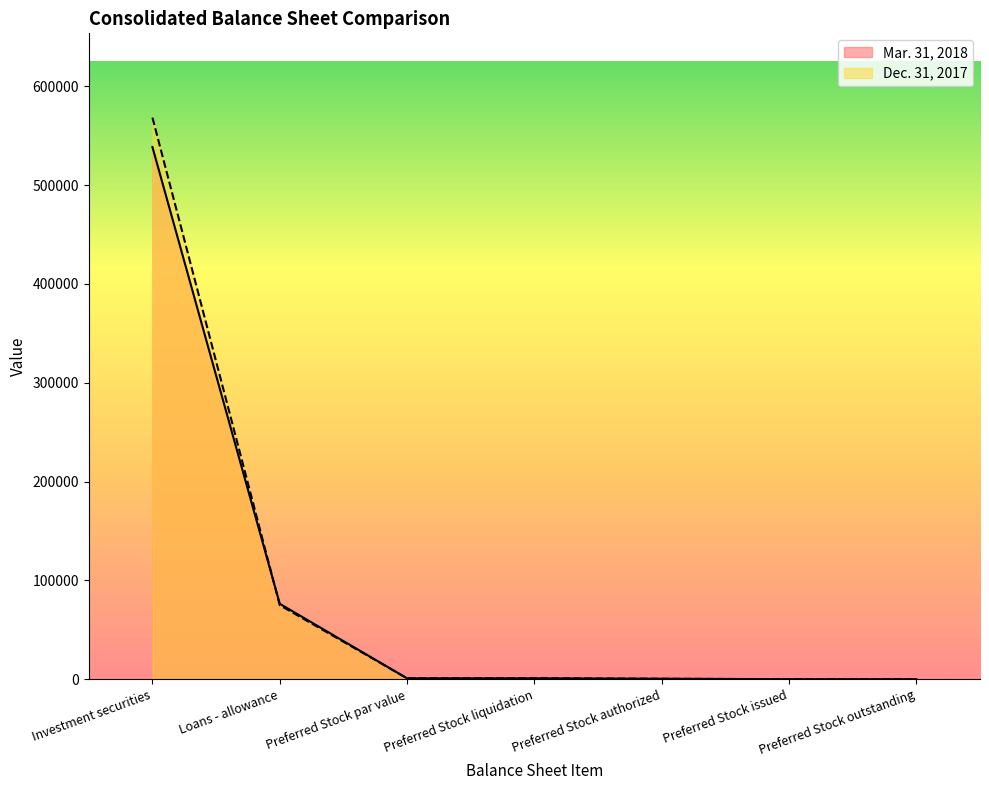

Which has a higher value, Loans - allowance or Preferred Stock issued?

Loans - allowance